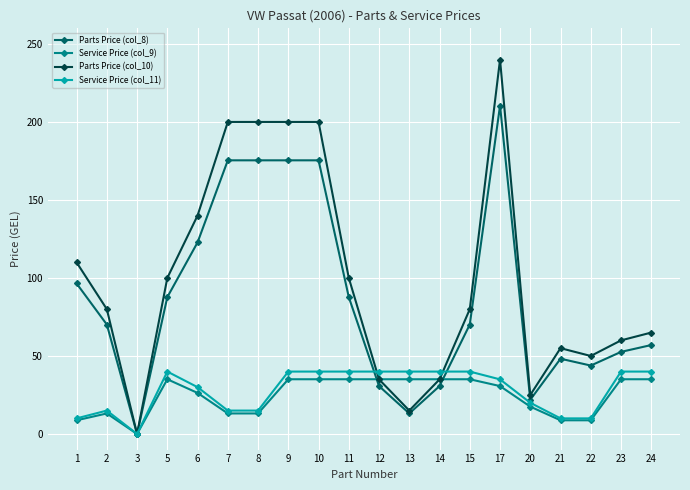

Which series has the largest range (max minus min)?

Parts Price (col_10)